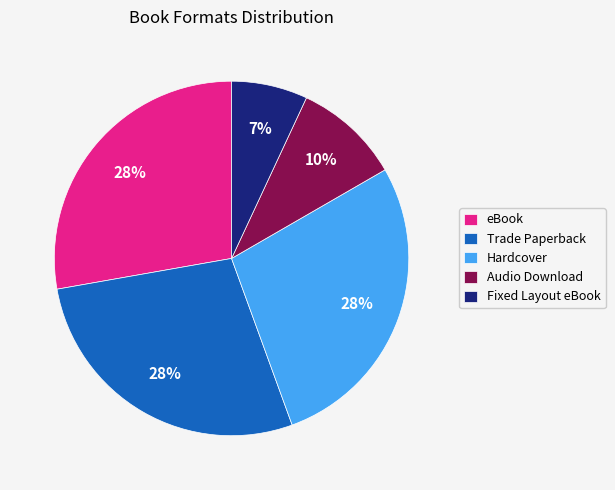

Does any single category account for the majority?

No